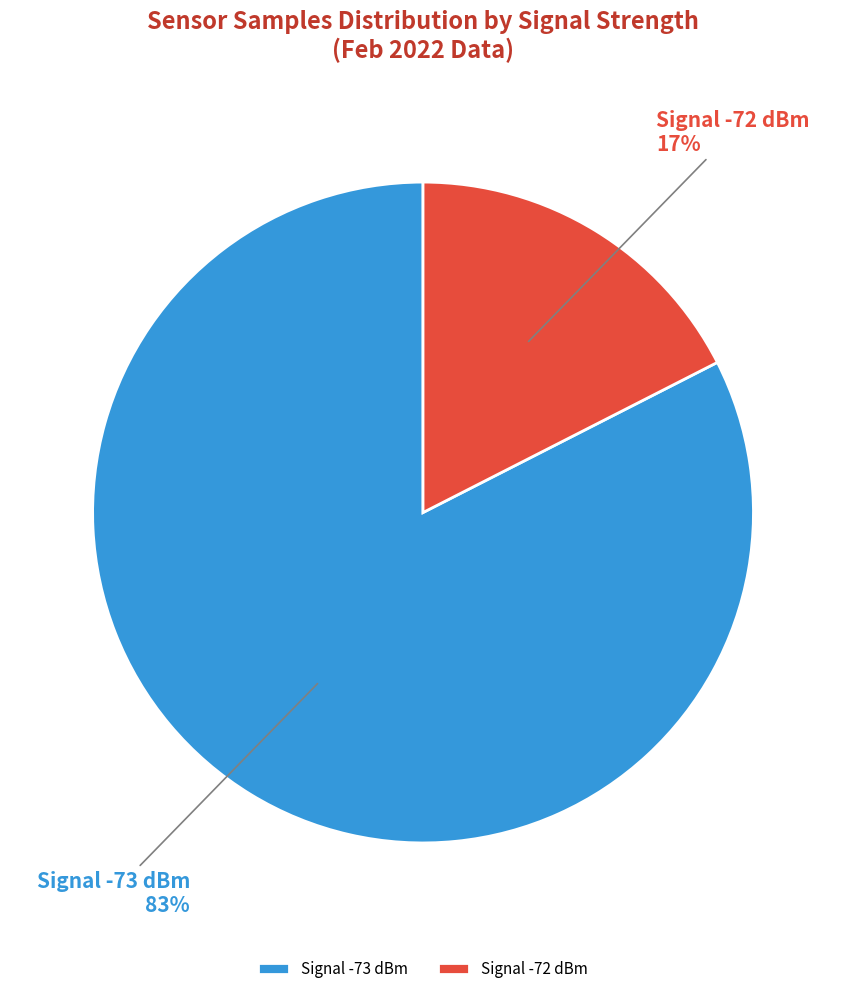

True or false: Signal -72 dBm accounts for 17% of the total.

True